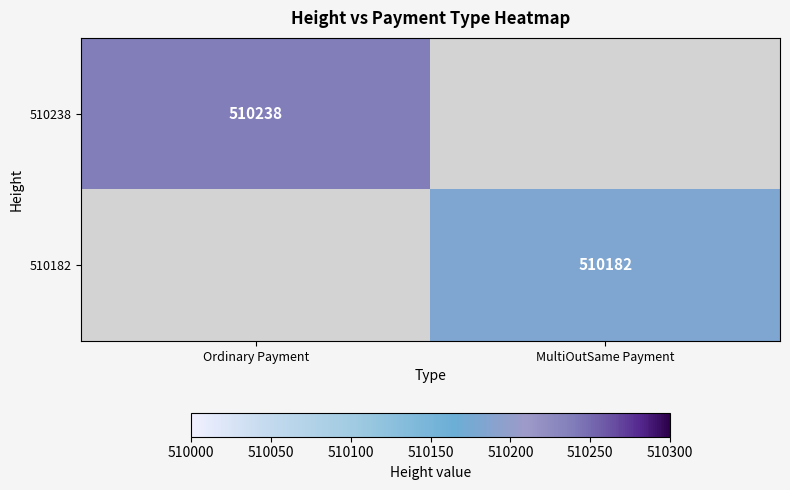

The value of 510182 at MultiOutSame Payment is 128795. True or false?

False